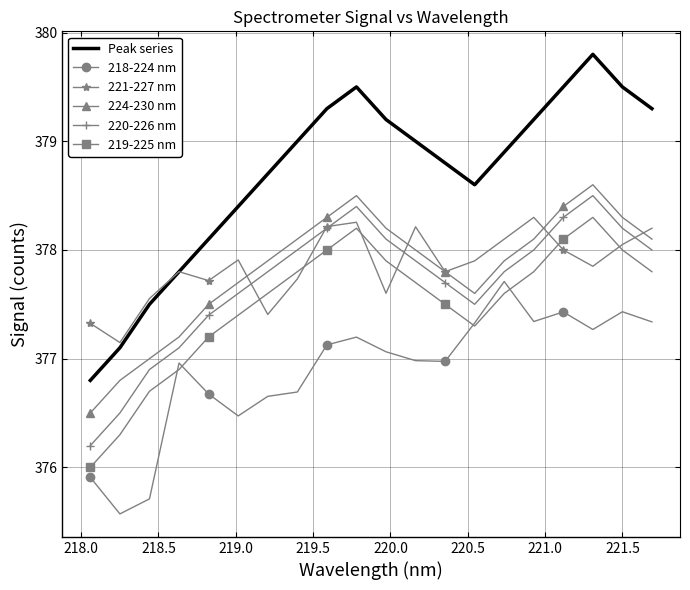

Which series has the largest total across all categories?

Peak series